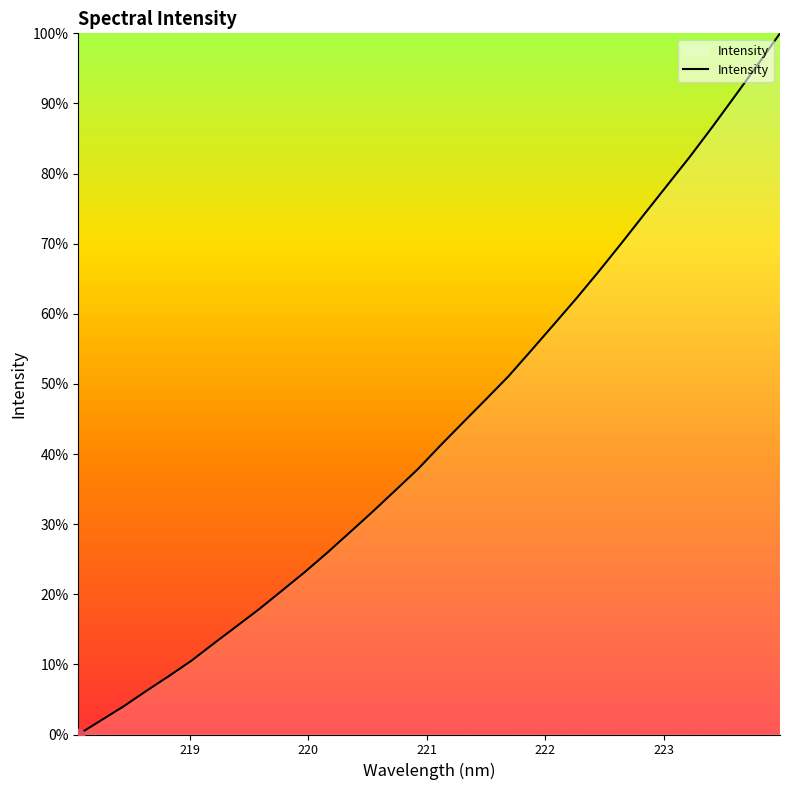

What is the greatest value displayed?

100.0